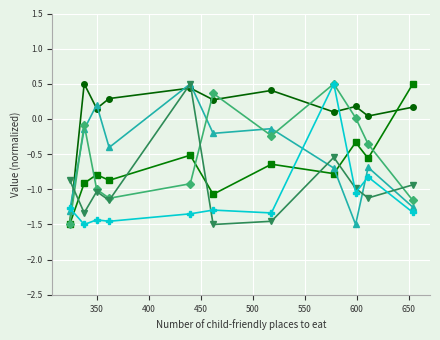

What is the greatest value displayed?

0.5